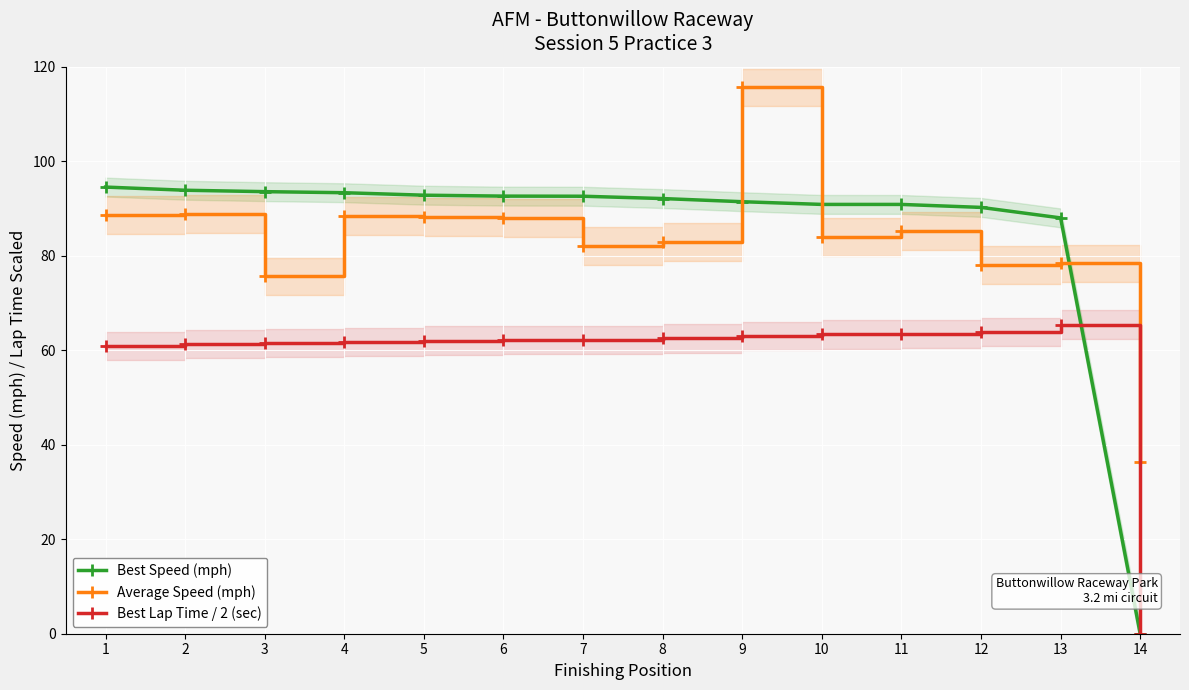

True or false: Average Speed (mph) and Best Lap Time / 2 (sec) intersect in this chart.

False